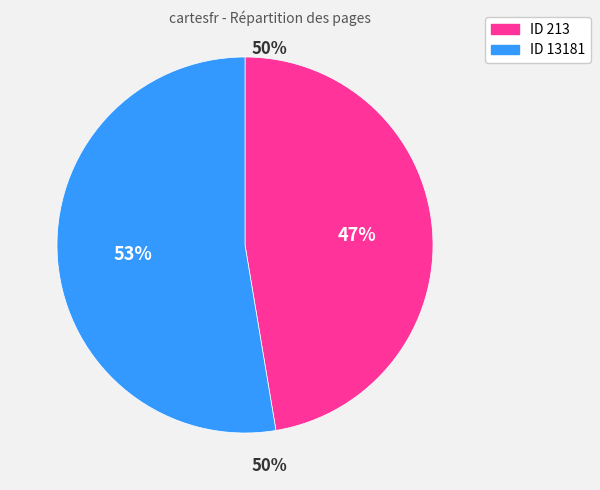

To the nearest percent, what is the average slice percentage?

50%